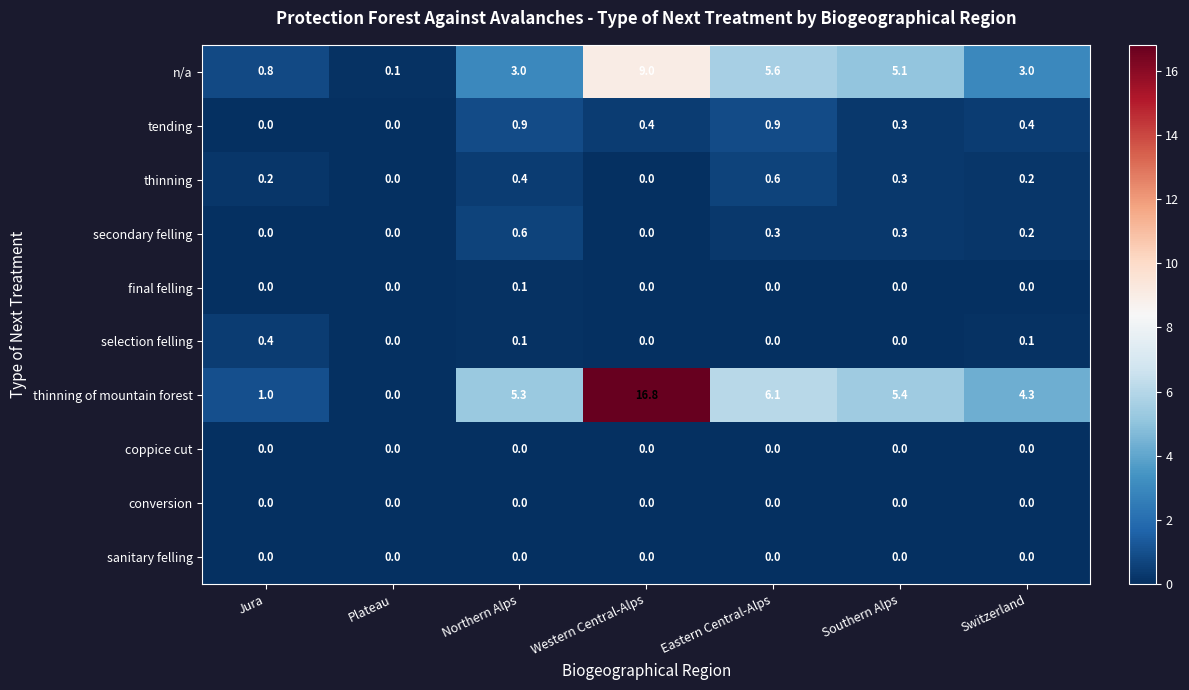

At which category is the sum across all series the highest?

Western Central-Alps